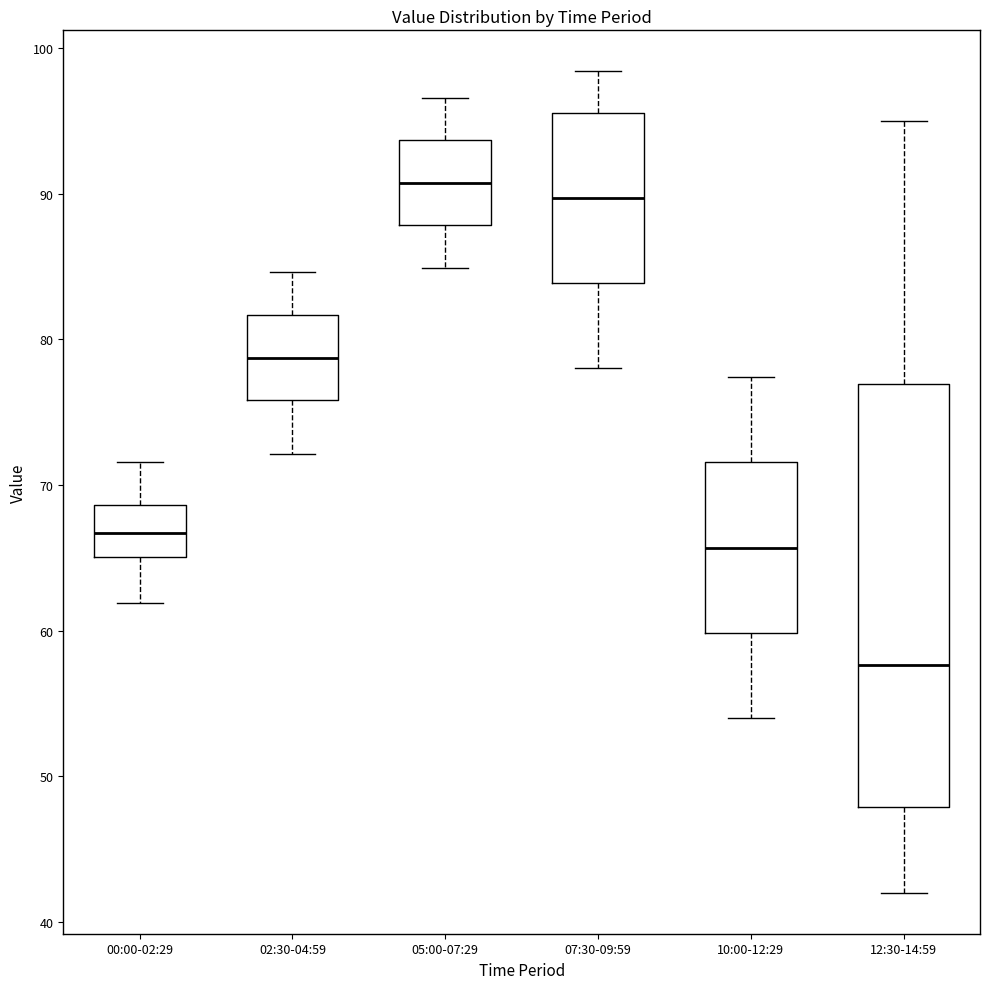

Reading left to right, transcribe this box plot: for each box, give where its median line is, the range the box spans, and where its two whiskers end, as read against the y-axis. The values are not printed on the chart, so give them approximately, as read against the axis.

00:00-02:29: median 67, box 65 to 69, whiskers 62 to 72
02:30-04:59: median 79, box 76 to 82, whiskers 72 to 85
05:00-07:29: median 91, box 88 to 94, whiskers 85 to 97
07:30-09:59: median 90, box 84 to 96, whiskers 78 to 98
10:00-12:29: median 66, box 60 to 72, whiskers 54 to 77
12:30-14:59: median 58, box 48 to 77, whiskers 42 to 95